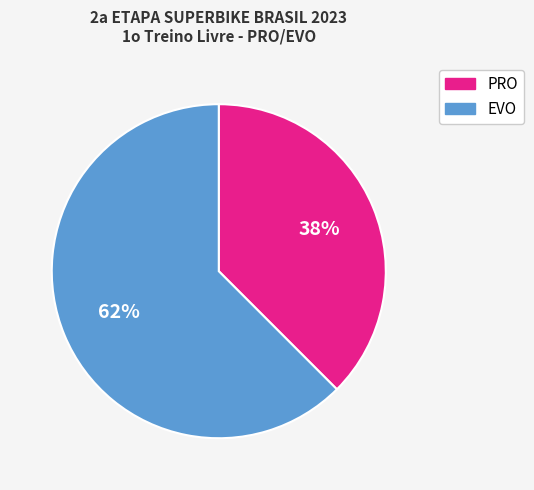

Which slice is the smallest?

PRO